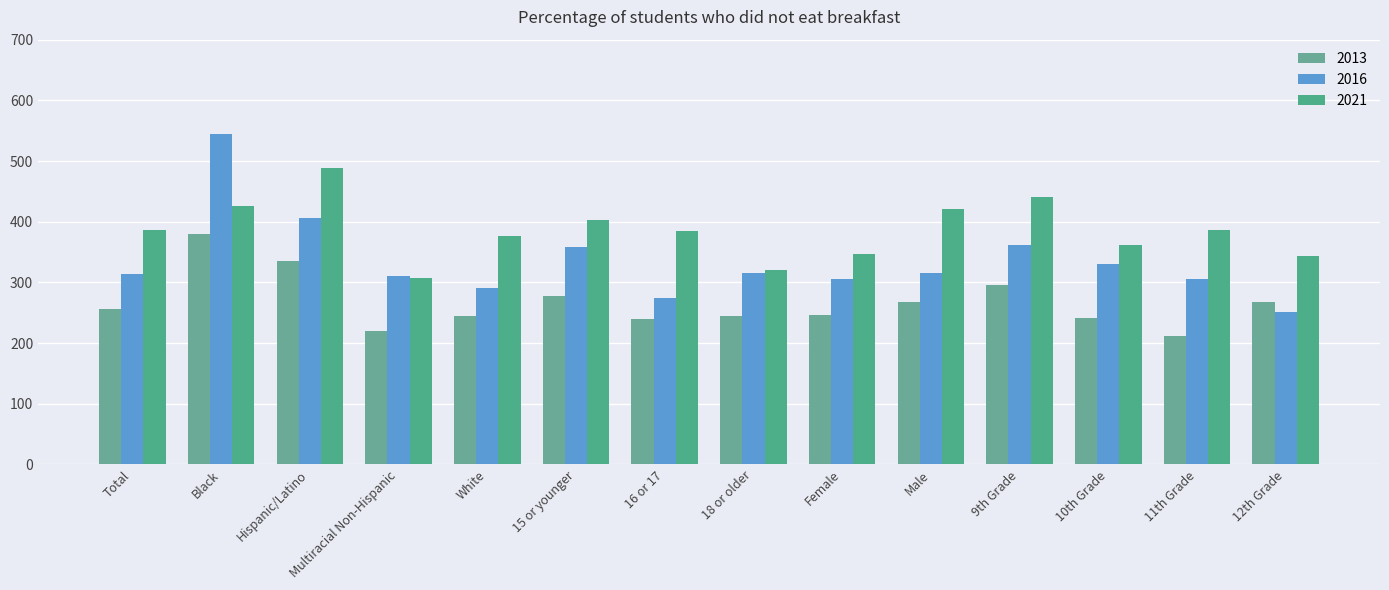

Count the number of data series in this chart.

3